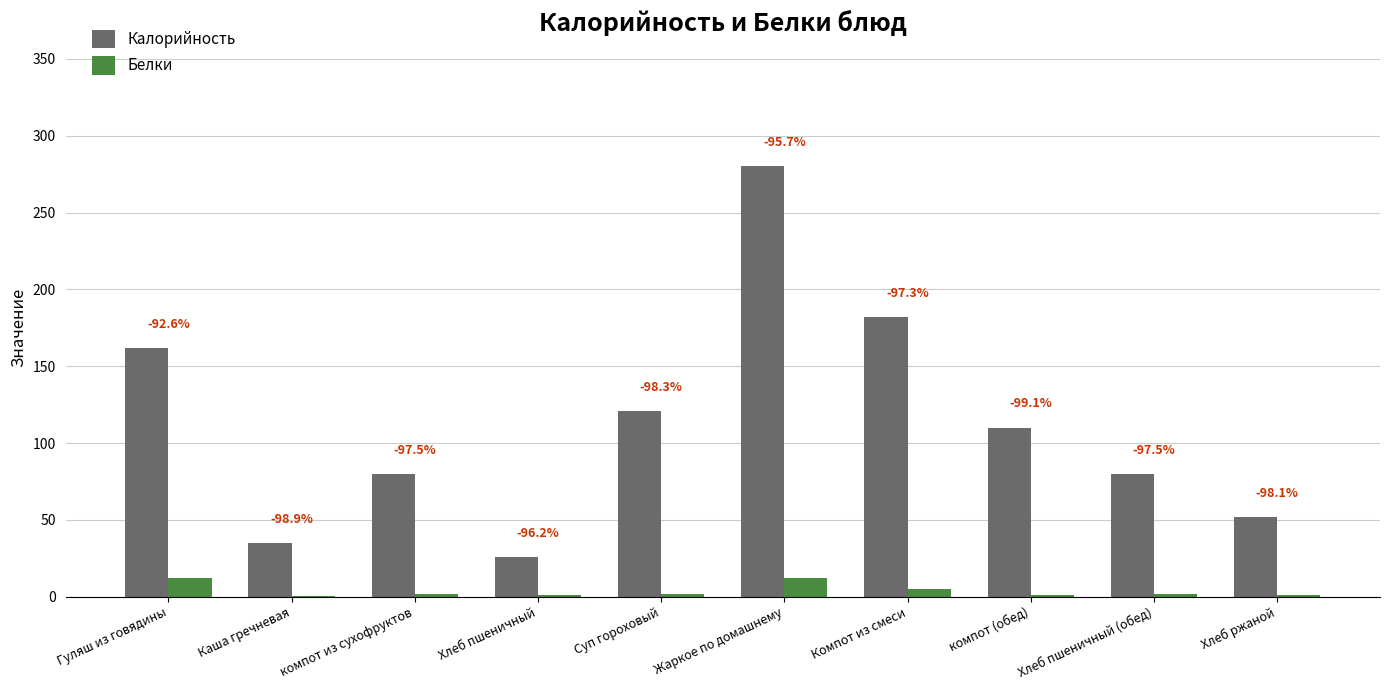

Reading left to right, transcribe all the data shown in this chart.

Калорийность: Гуляш из говядины=162.0	Каша гречневая=35.0	компот из сухофруктов=80.0	Хлеб пшеничный=26.0	Суп гороховый=121.0	Жаркое по домашнему=280.0	Компот из смеси=182.0	компот (обед)=110.0	Хлеб пшеничный (обед)=80.0	Хлеб ржаной=52.0
Белки: Гуляш из говядины=12.0	Каша гречневая=0.4	компот из сухофруктов=2.0	Хлеб пшеничный=1.0	Суп гороховый=2.0	Жаркое по домашнему=12.0	Компот из смеси=5.0	компот (обед)=1.0	Хлеб пшеничный (обед)=2.0	Хлеб ржаной=1.0